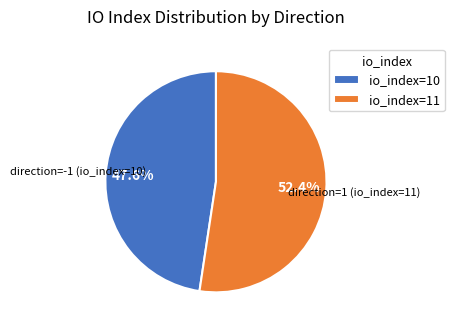

Is direction=1 (io_index=11) the majority of the pie?

Yes